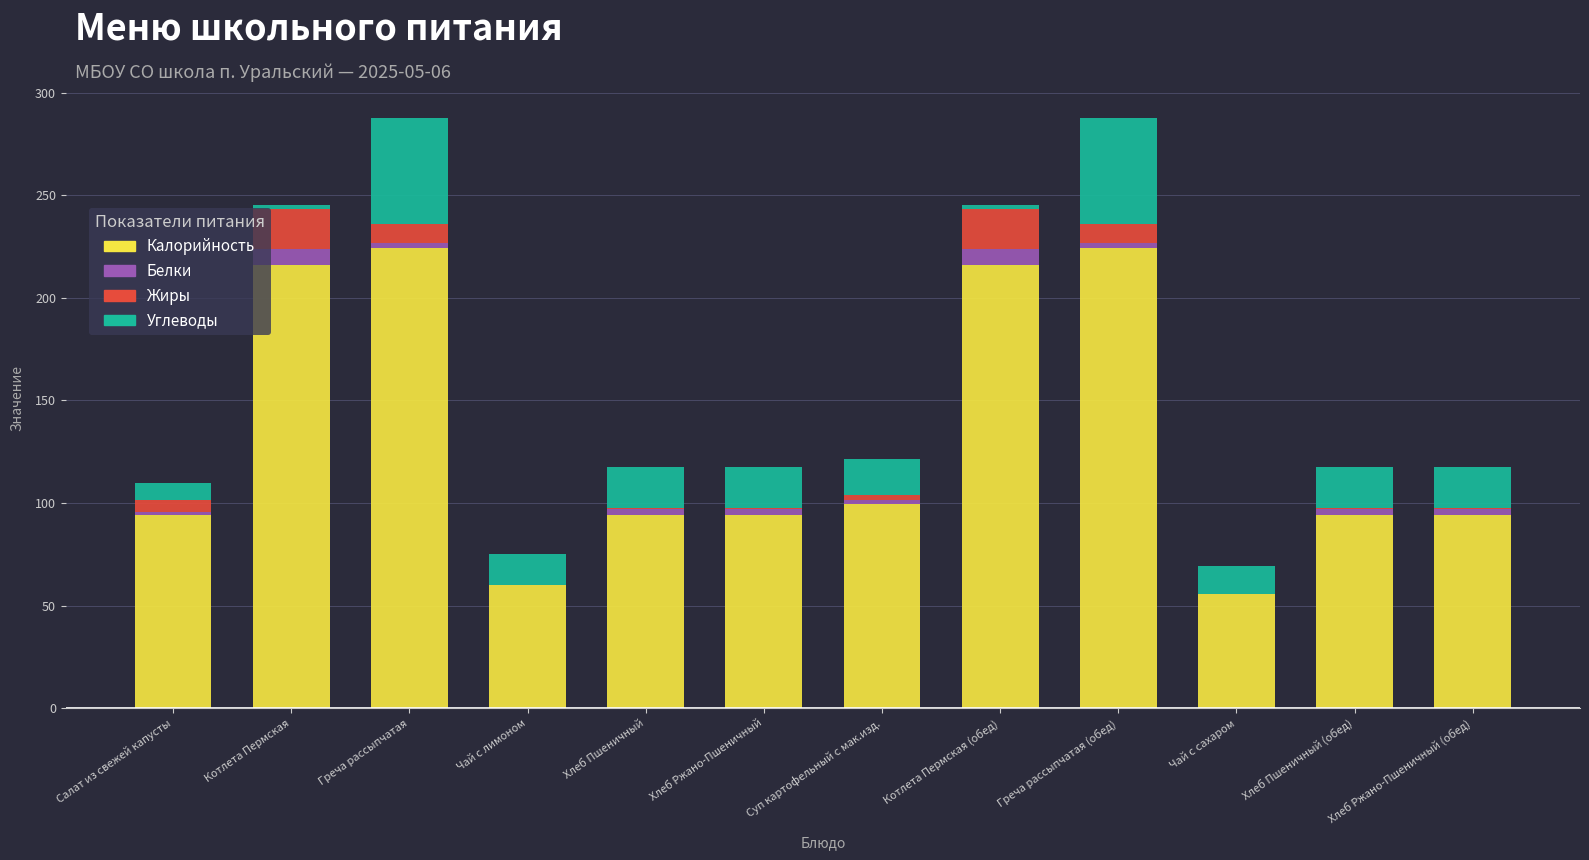

What is the highest value of the Калорийность series?

224.2